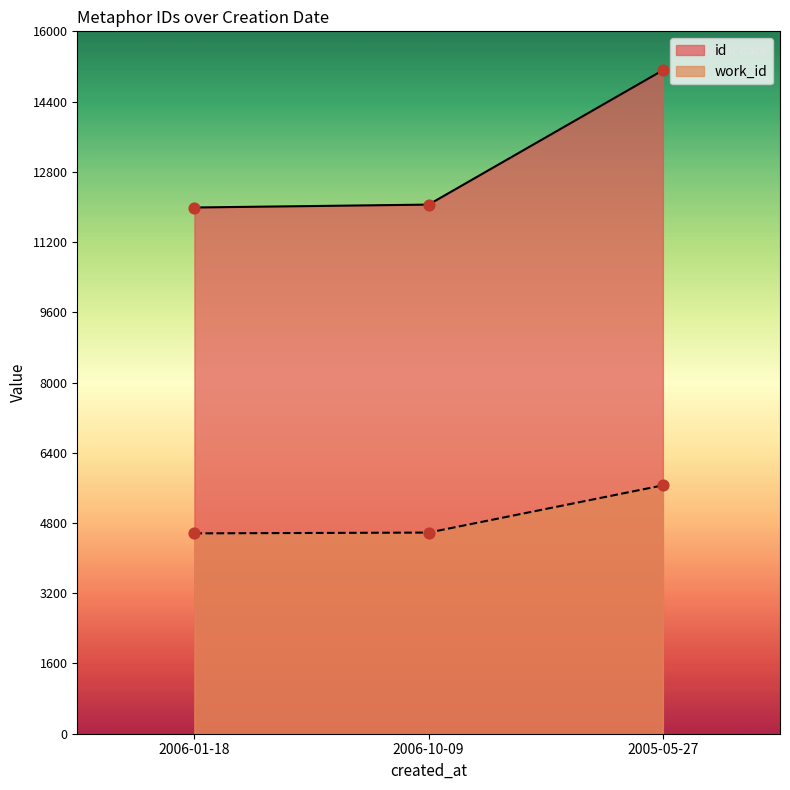

Which series has the largest total across all categories?

id